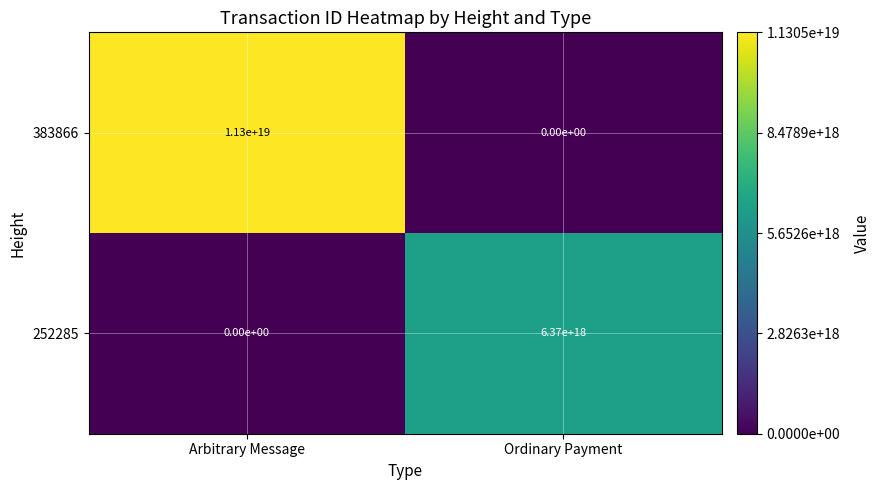

How many categories are shown in the chart?

2